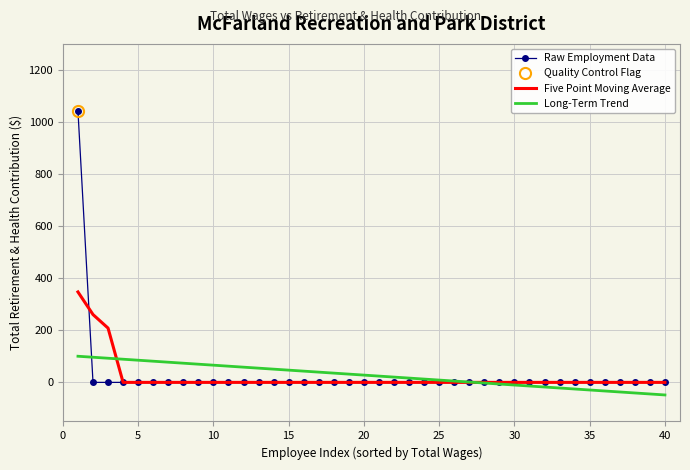

What is the total value across all series at 0?

1489.7